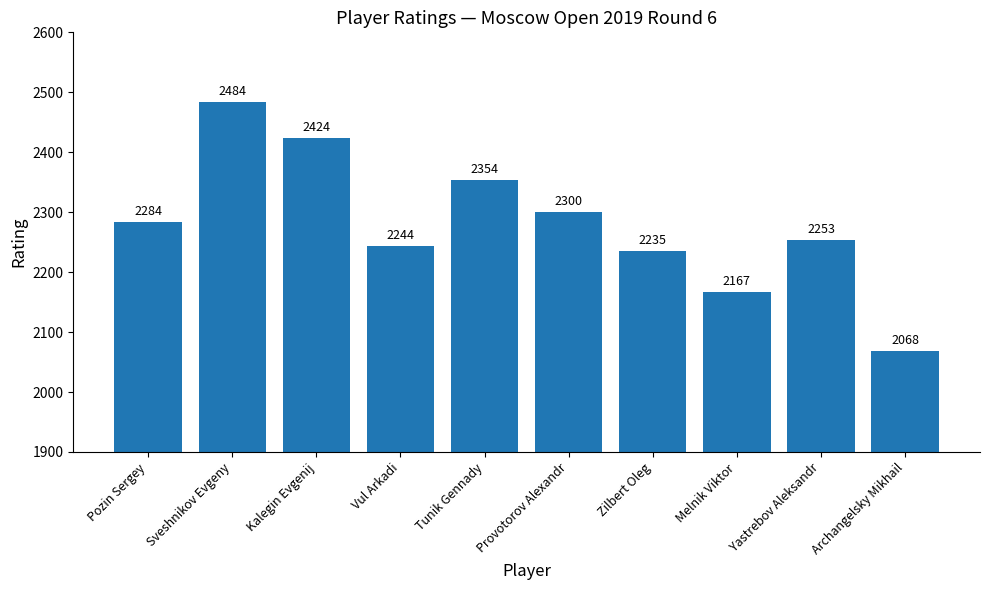

Reading left to right, what are all the values shown in this chart?

Pozin Sergey=2284	Sveshnikov Evgeny=2484	Kalegin Evgenij=2424	Vul Arkadi=2244	Tunik Gennady=2354	Provotorov Alexandr=2300	Zilbert Oleg=2235	Melnik Viktor=2167	Yastrebov Aleksandr=2253	Archangelsky Mikhail=2068